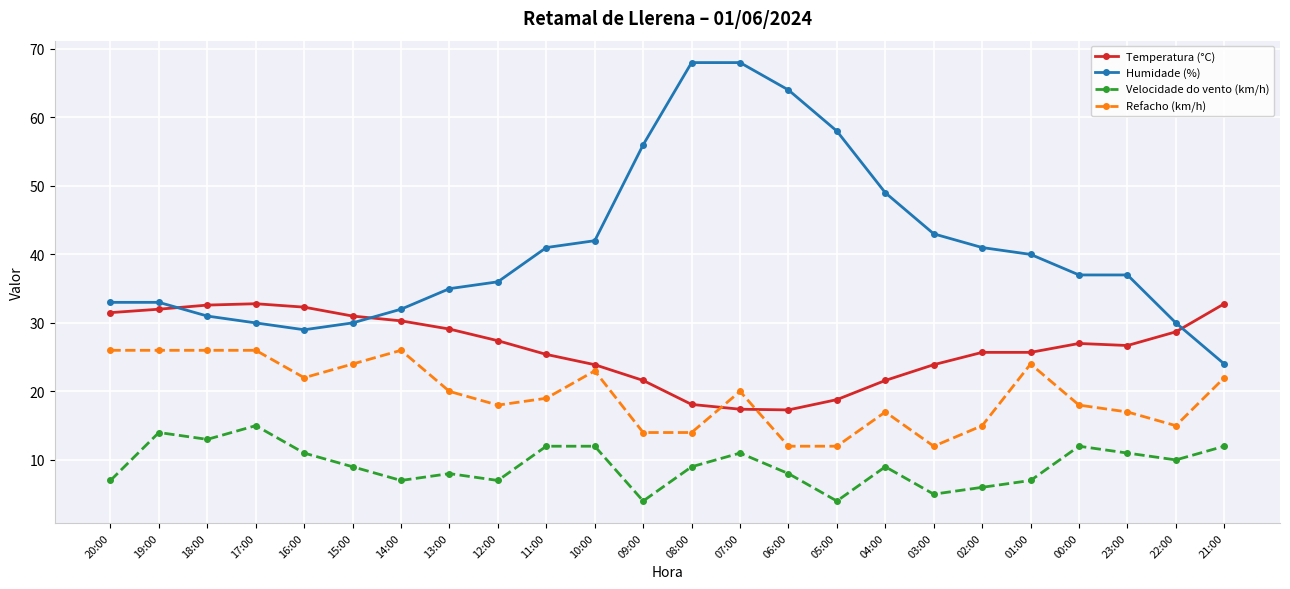

Rank the series by their maximum value, from lowest to highest.

Velocidade do vento (km/h), Refacho (km/h), Temperatura (°C), Humidade (%)